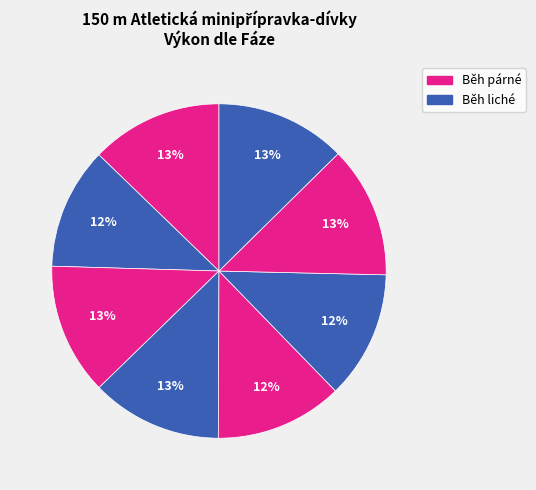

Does any single category account for the majority?

No